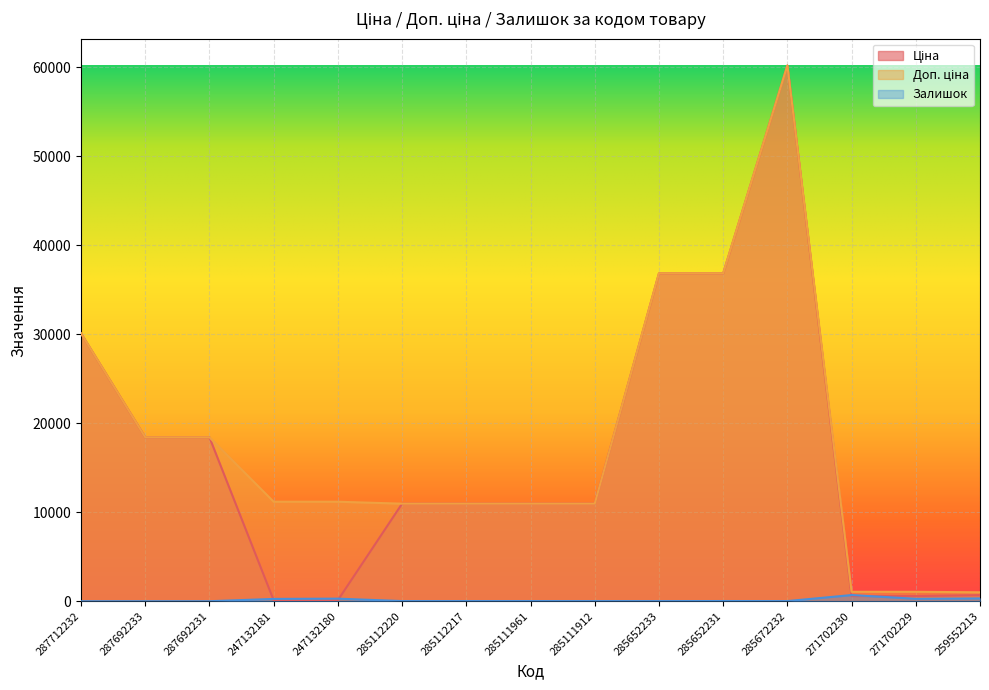

What is the value of the Залишок point at the 4th from the left?

260.0